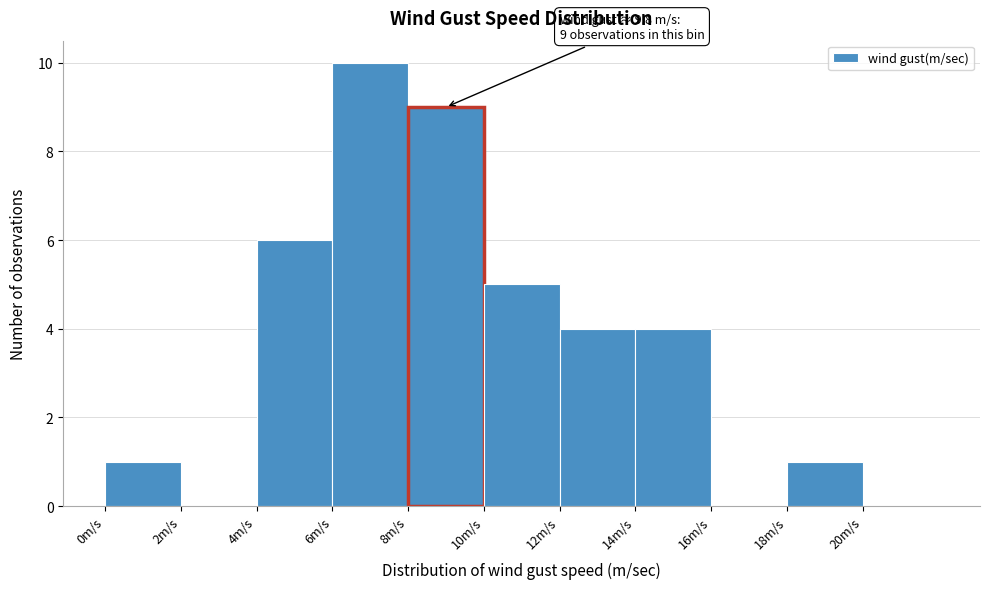

Over which range of the x-axis is the bar tallest?

6 to 8